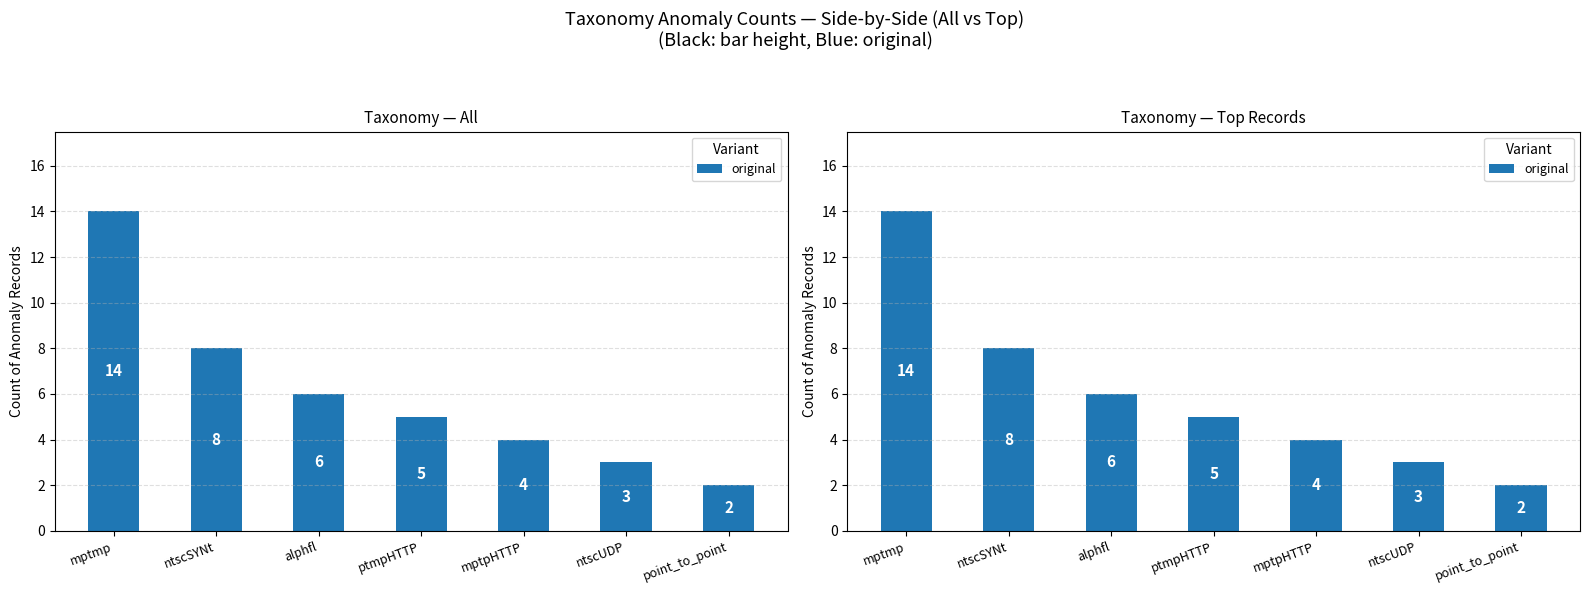

What is the approximate value at mptmp?

14